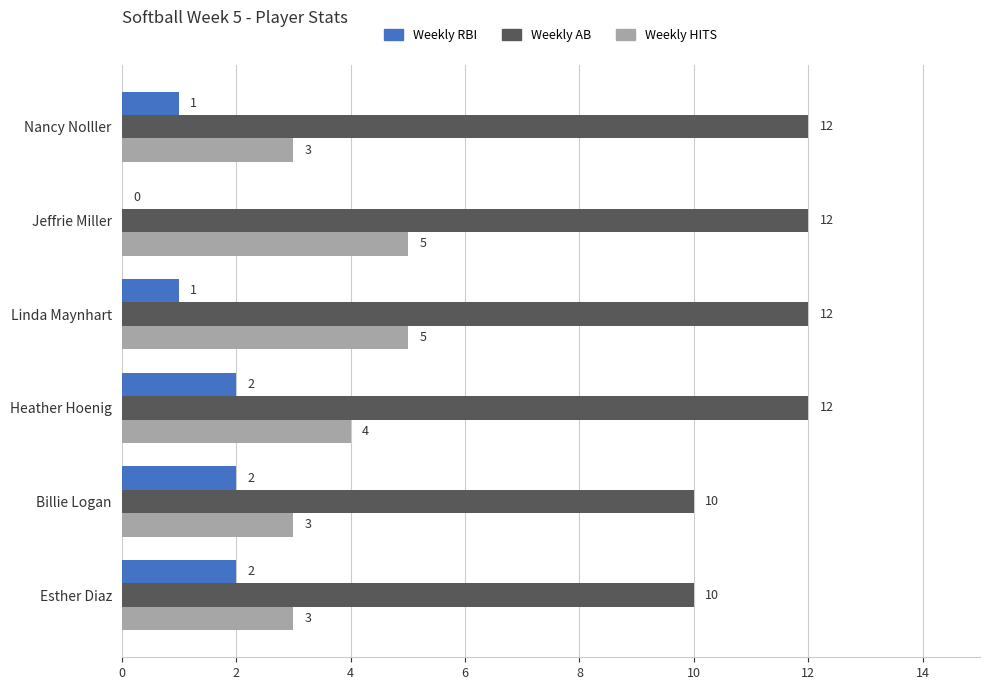

What is the greatest value displayed?

12